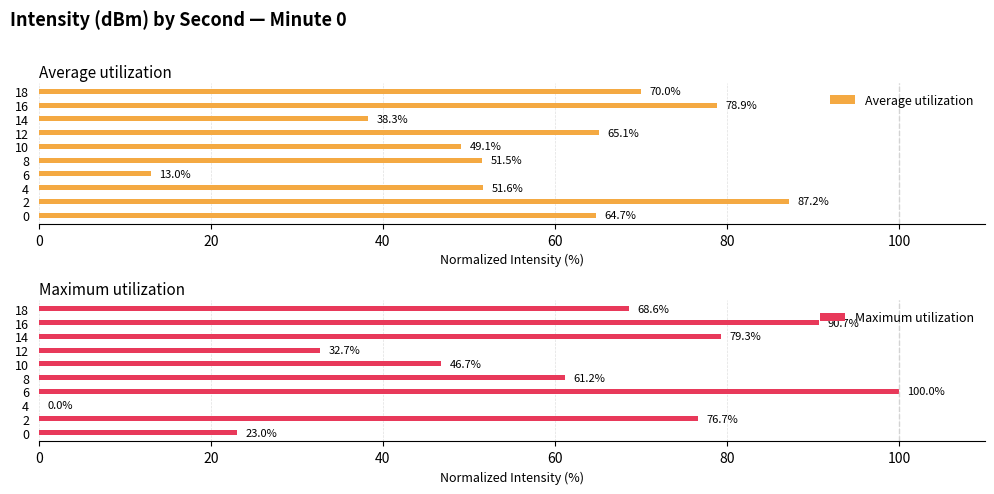

What is the difference between the Average utilization values at 14 and 16?

40.6